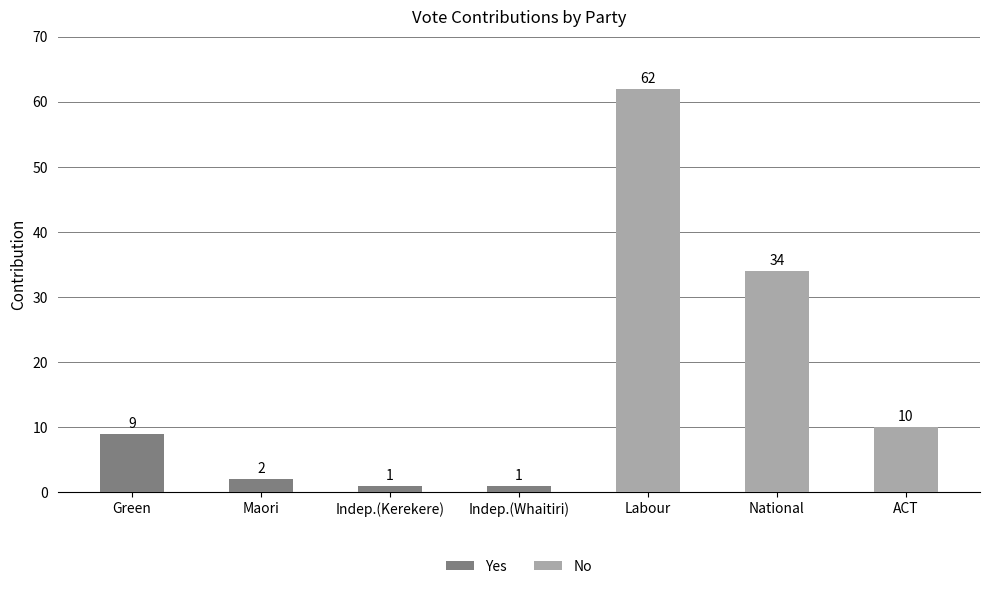

What is the sum of the Yes values at Green and Indep.(Kerekere)?

10